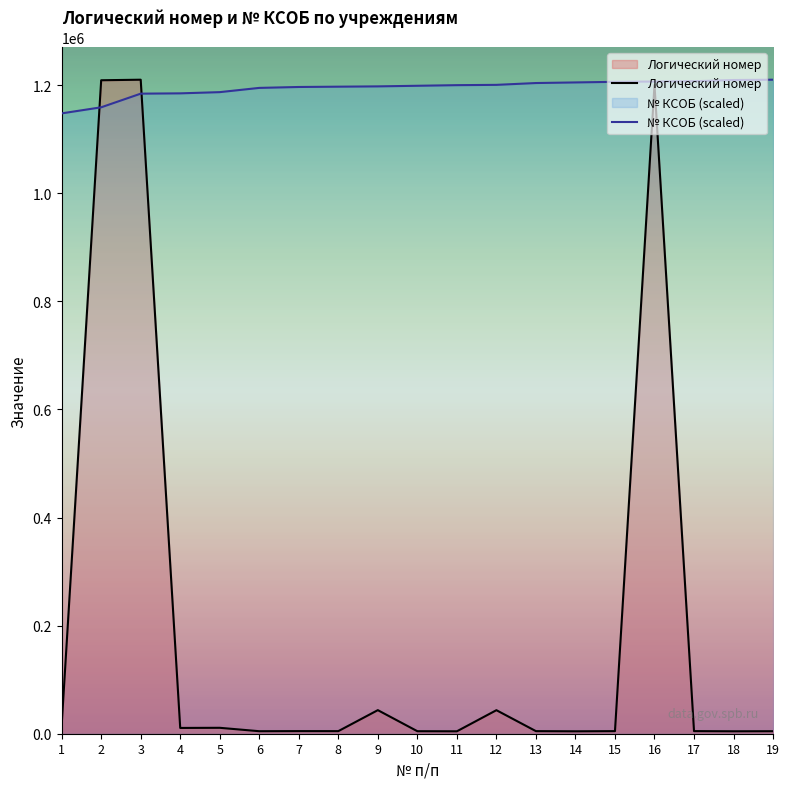

Which series ends up on top after the final intersection of № КСОБ and Логический номер?

№ КСОБ